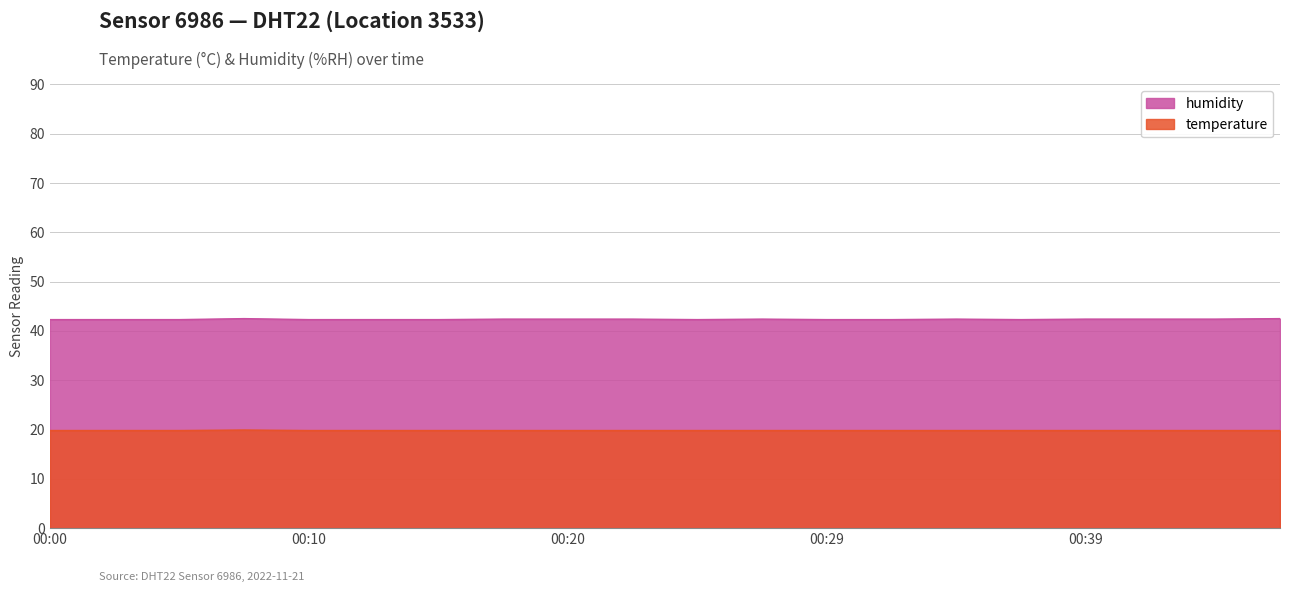

At which category does humidity reach its first local valley?

00:25